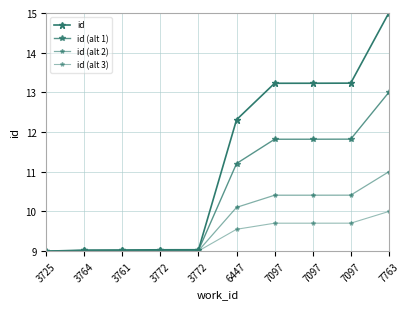

At how many categories does at least one series exceed 9?

9